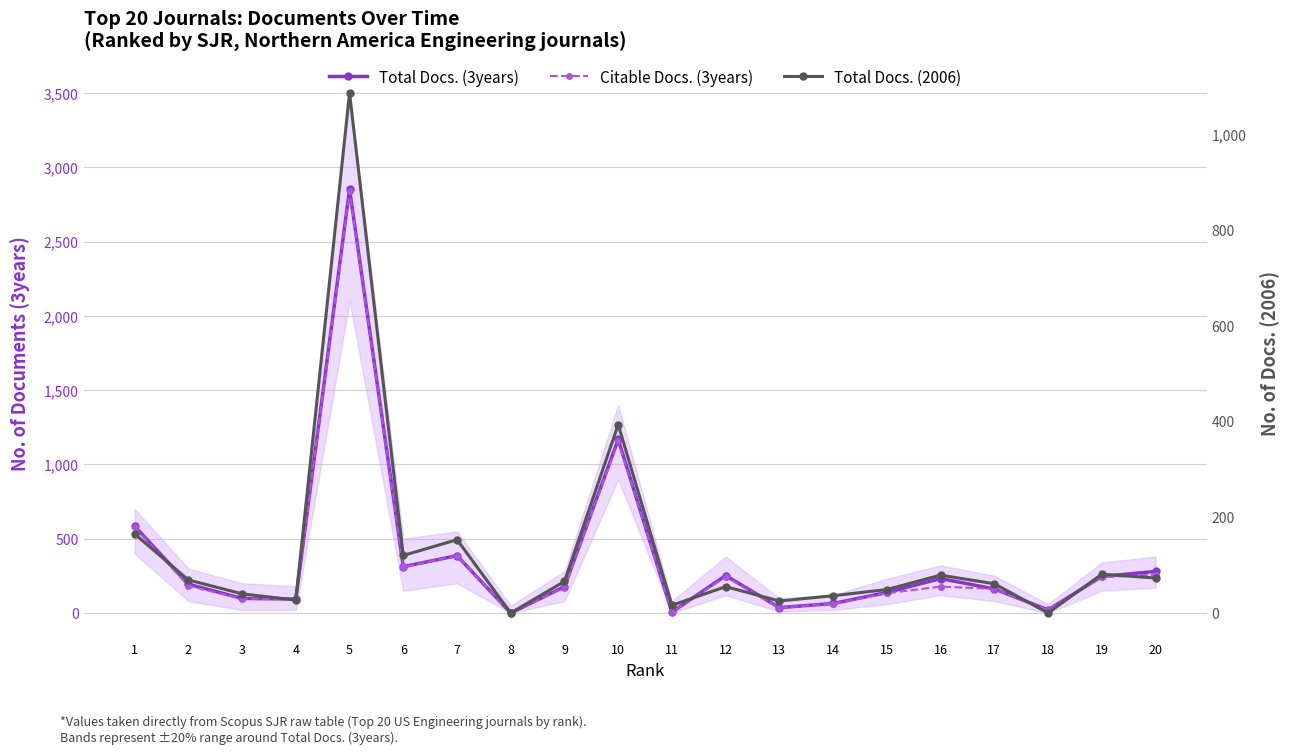

Reading left to right, list all the values displayed in this chart.

Total Docs. (3years): 1=584	2=194	3=98	4=94	5=2853	6=312	7=386	8=0	9=177	10=1168	11=6	12=252	13=36	14=64	15=138	16=232	17=162	18=21	19=246	20=280
Citable Docs. (3years): 1=577	2=183	3=96	4=93	5=2840	6=310	7=386	8=0	9=173	10=1157	11=6	12=244	13=35	14=63	15=133	16=178	17=162	18=20	19=241	20=258
Total Docs. (2006): 1=165	2=69	3=40	4=27	5=1085	6=120	7=153	8=0	9=66	10=393	11=16	12=55	13=25	14=36	15=49	16=79	17=61	18=0	19=81	20=73